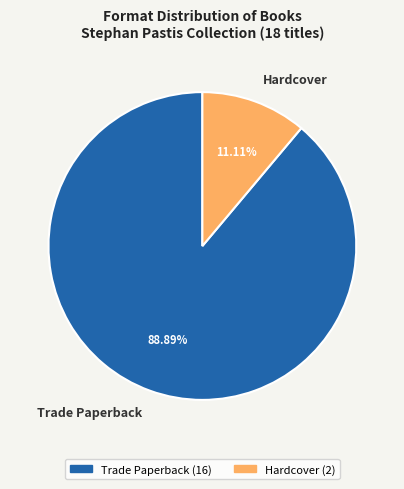

What is the ratio of the value at Hardcover to the value at Trade Paperback?

0.1